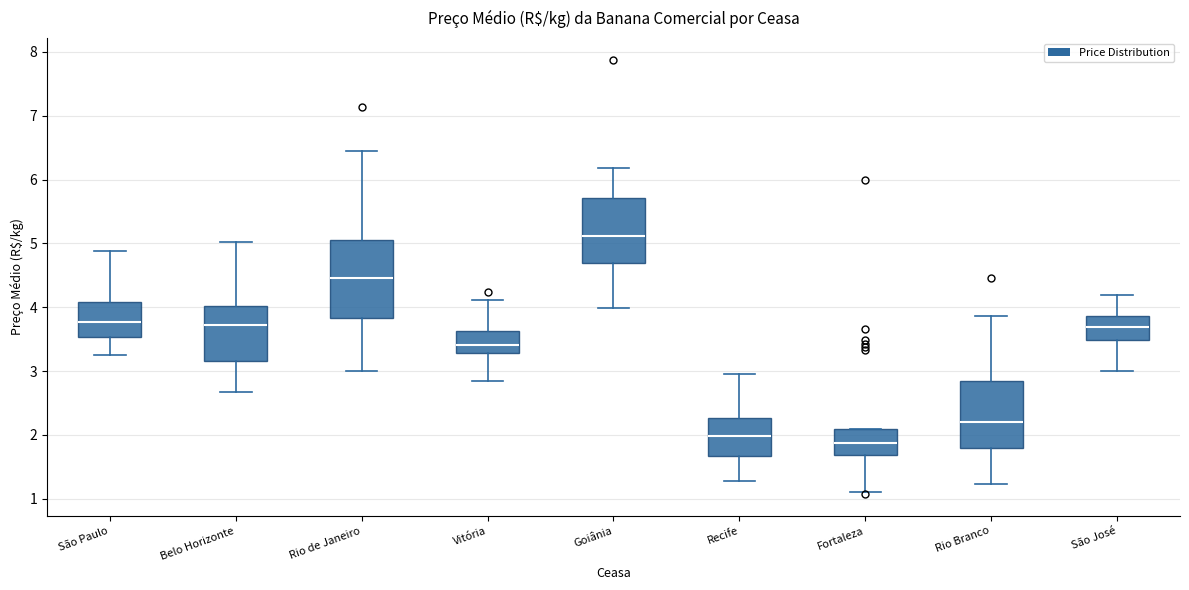

Where is the upper edge of the box for São Paulo on the y-axis? The values are not printed on the chart, so give them approximately, as read against the axis.

4.1